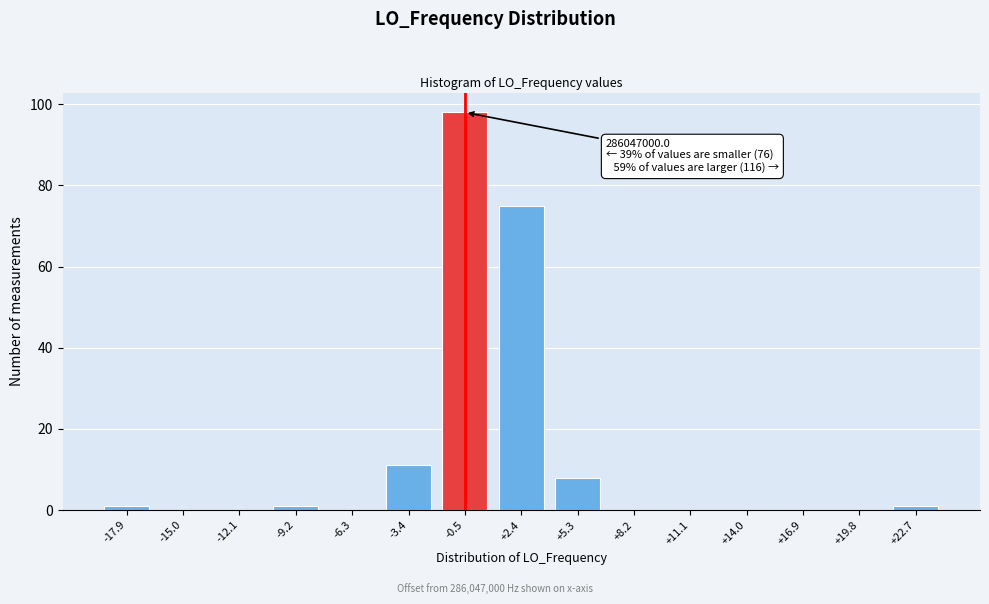

Reading left to right, transcribe all the data shown in this chart.

-17.9=1	-15.0=0	-12.1=0	-9.2=1	-6.3=0	-3.4=11	-0.5=98	+2.4=75	+5.3=8	+8.2=0	+11.1=0	+14.0=0	+16.9=0	+19.8=0	+22.7=1